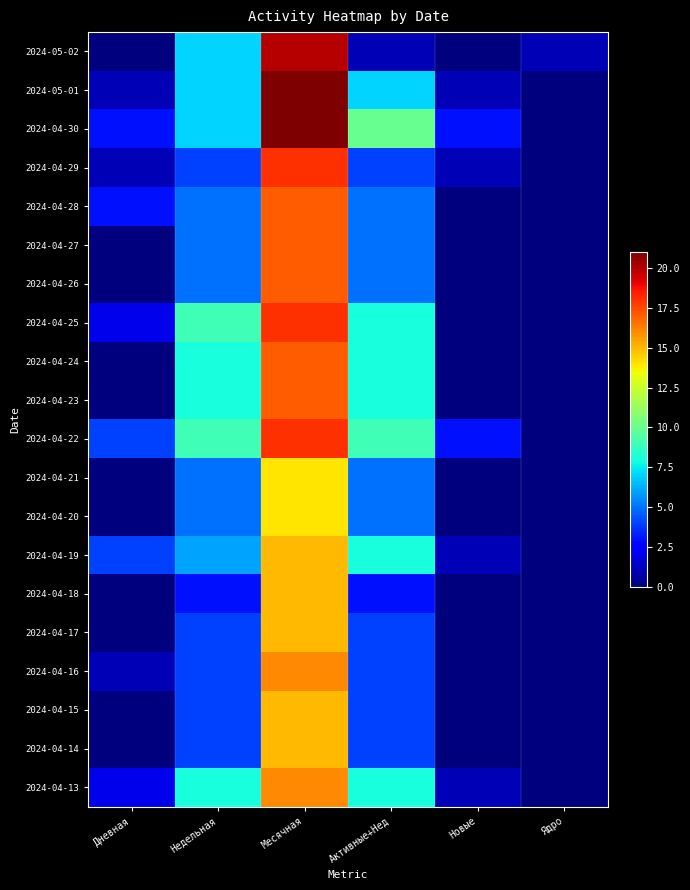

At how many categories does at least one series exceed 0?

6